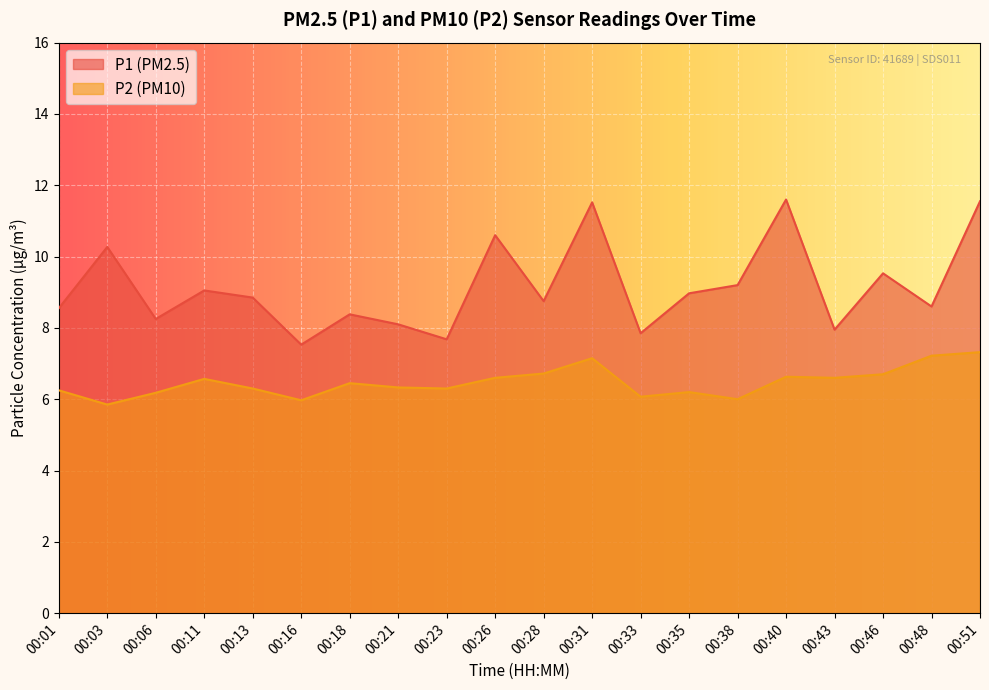

Which series has the largest range (max minus min)?

P1 (PM2.5)